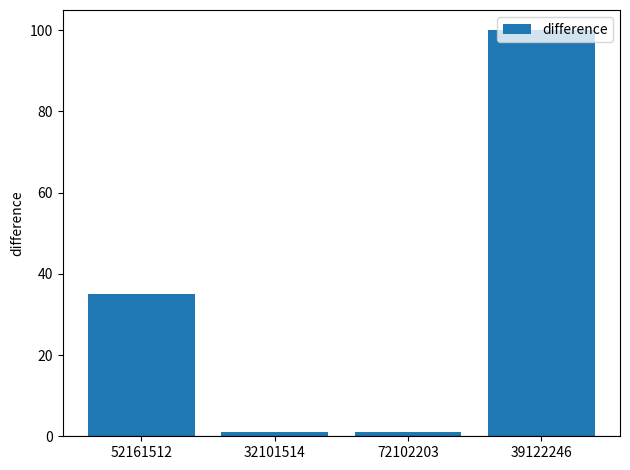

True or false: the data shows 1 at 32101514.

True